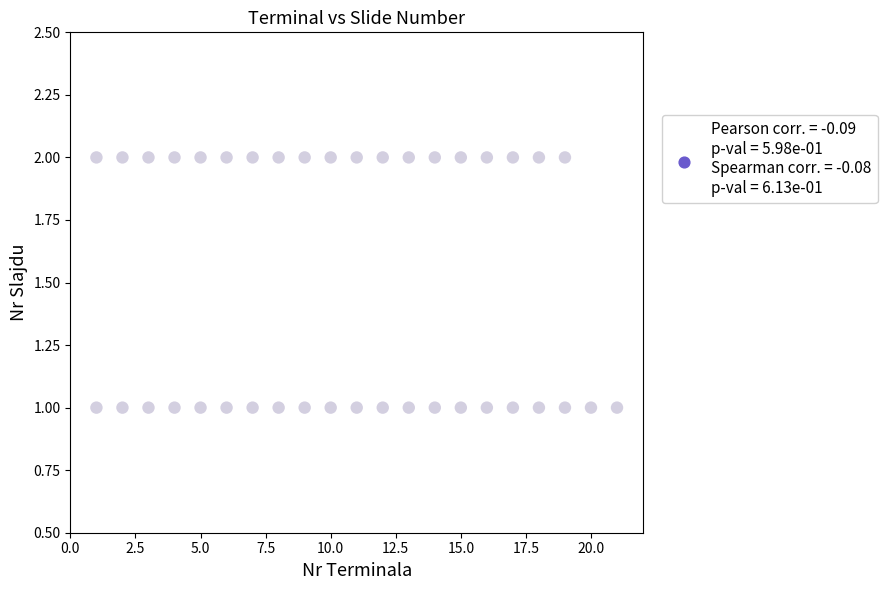

What is the range of X values (max minus min)?

20